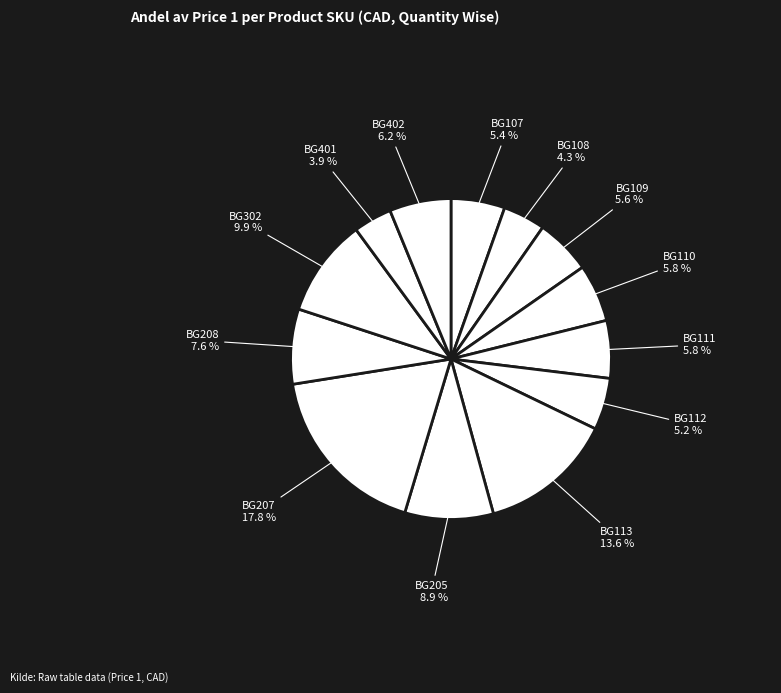

Count the number of slices in the pie.

13